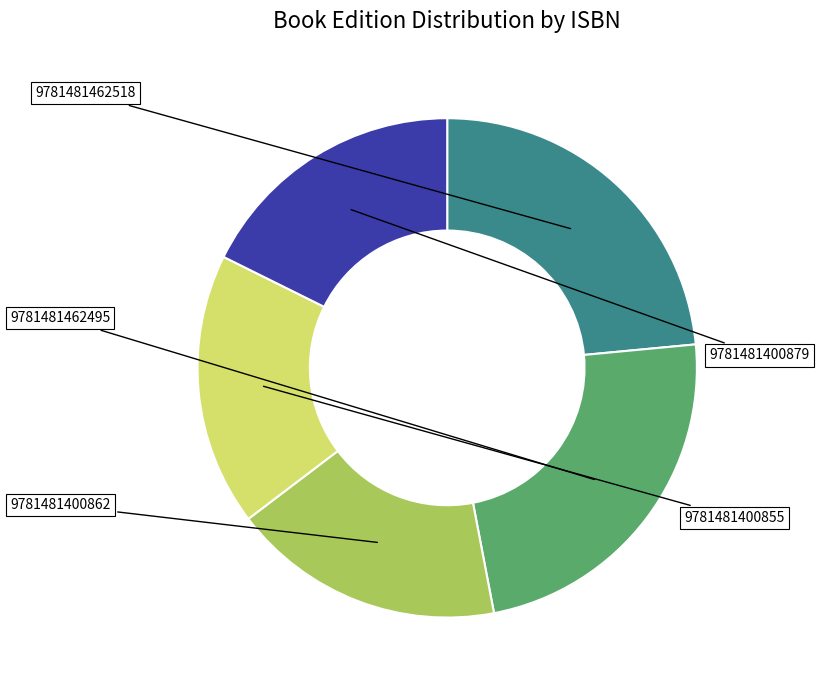

Which slice is the largest?

9781481462518